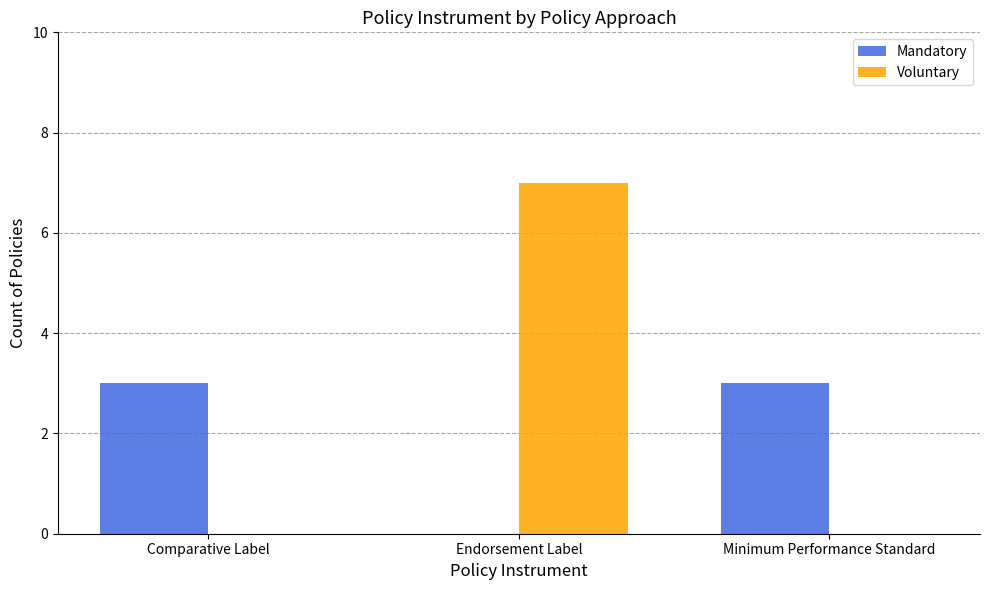

Which series has the largest total across all categories?

Voluntary